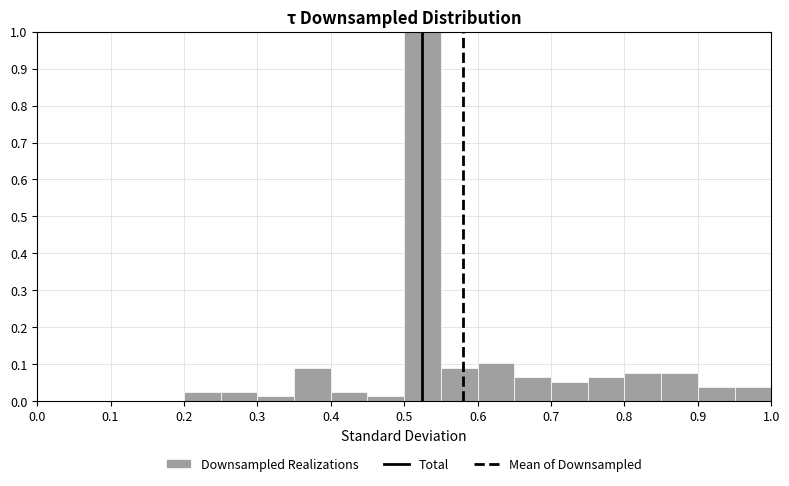

Which range on the x-axis has the tallest bar?

0.50 to 0.55